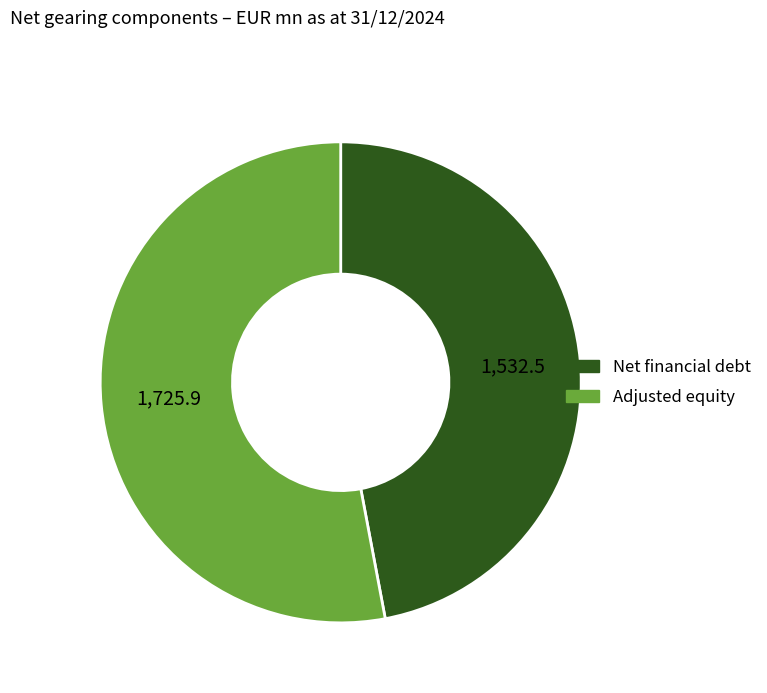

What is the ratio of the value at Net financial debt to the value at Adjusted equity?

0.9